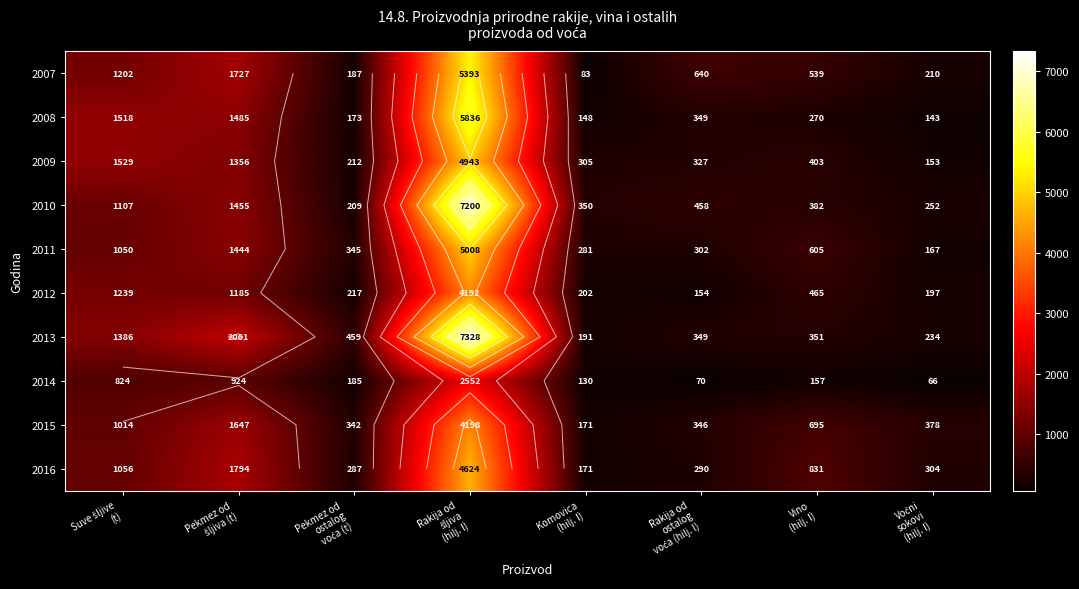

At Pekmez od šljiva (t), list the series in order from largest to smallest.

2013, 2016, 2007, 2015, 2008, 2010, 2011, 2009, 2012, 2014